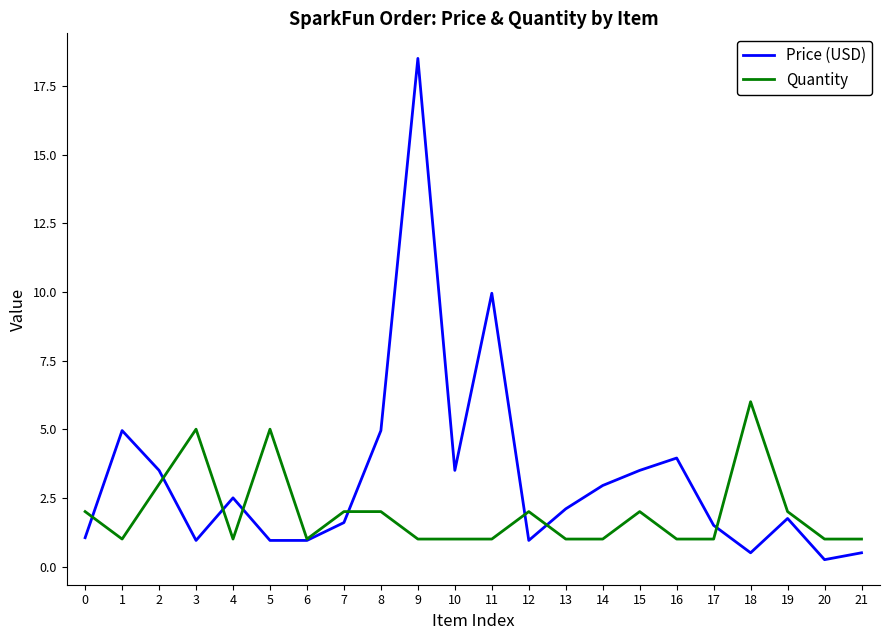

What is the average value of the Quantity series?

2.0